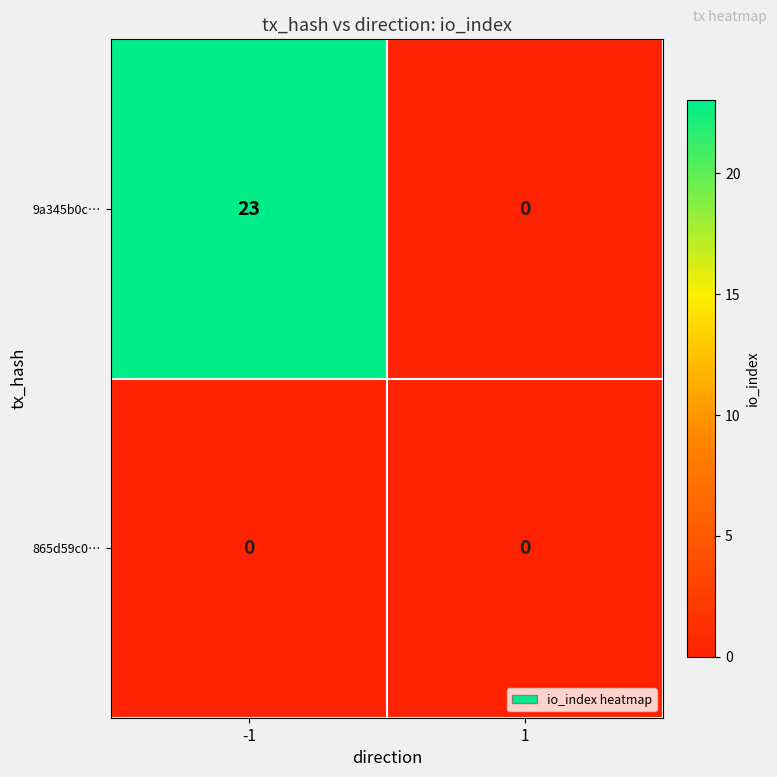

Reading left to right, what are all the values shown in this chart?

9a345b0c…: 23	0
865d59c0…: 0	0